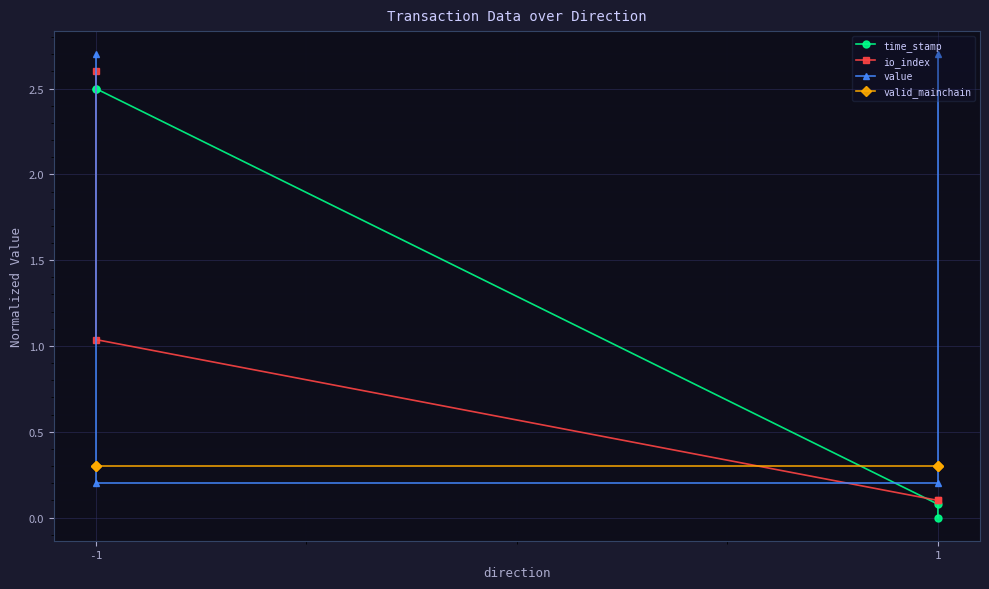

True or false: valid_mainchain has more than 0 points higher than both neighbors.

False